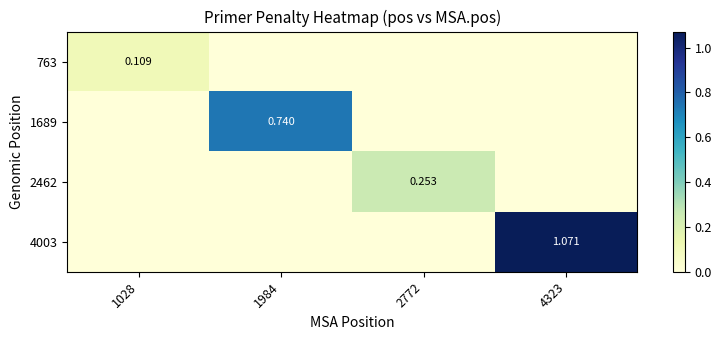

At which label does 763 reach its minimum?

1984